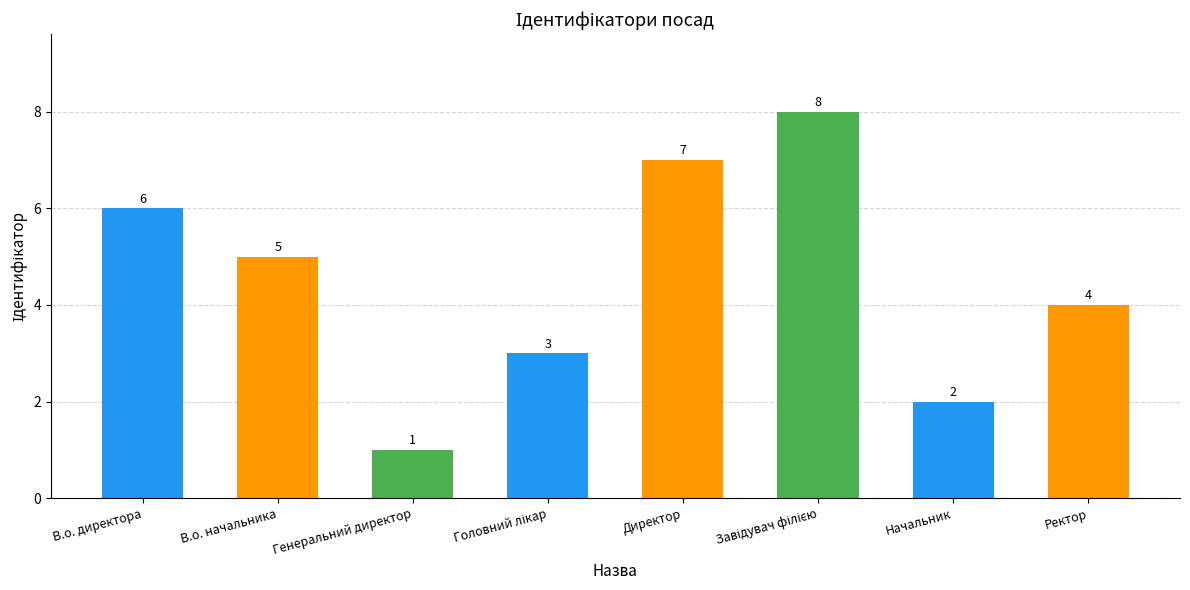

How many values are between 3 and 7?

5